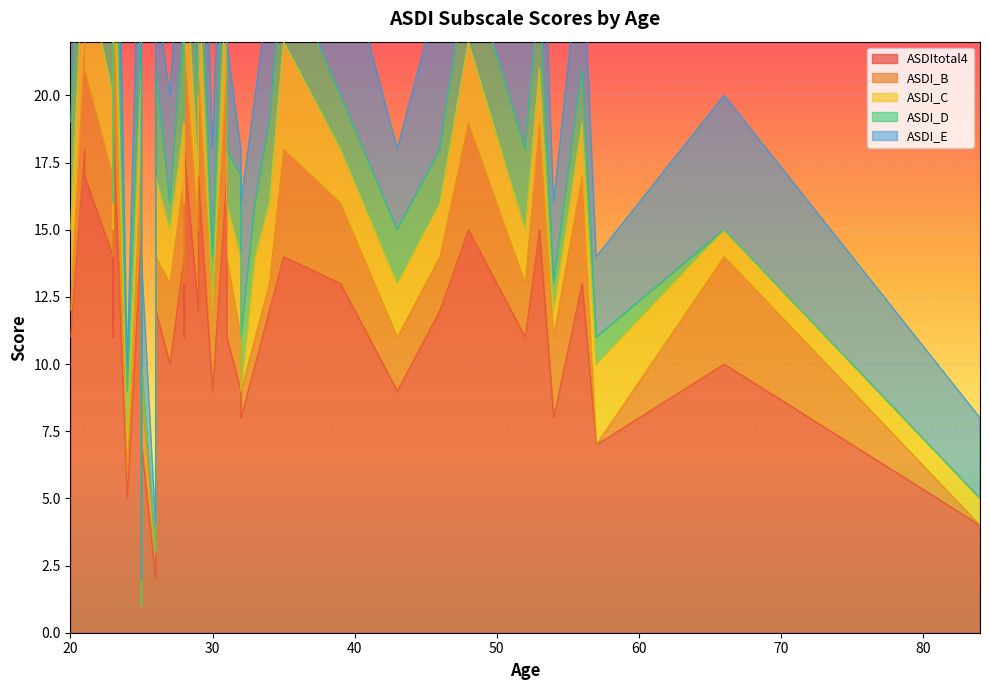

Is it true that ASDItotal4 equals 7 at 23?

False